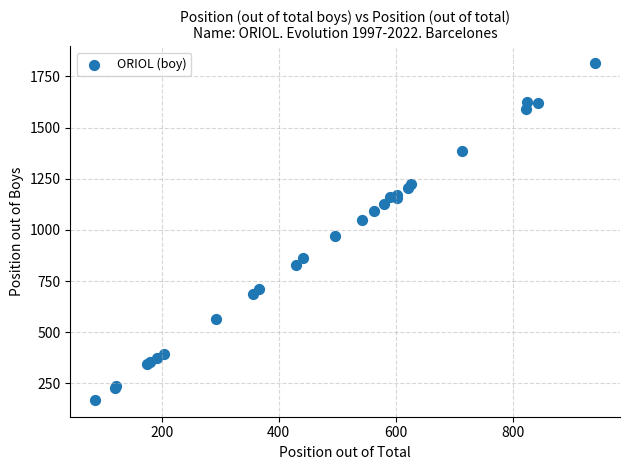

What Y value in the scatter plot is closest to 992?

970